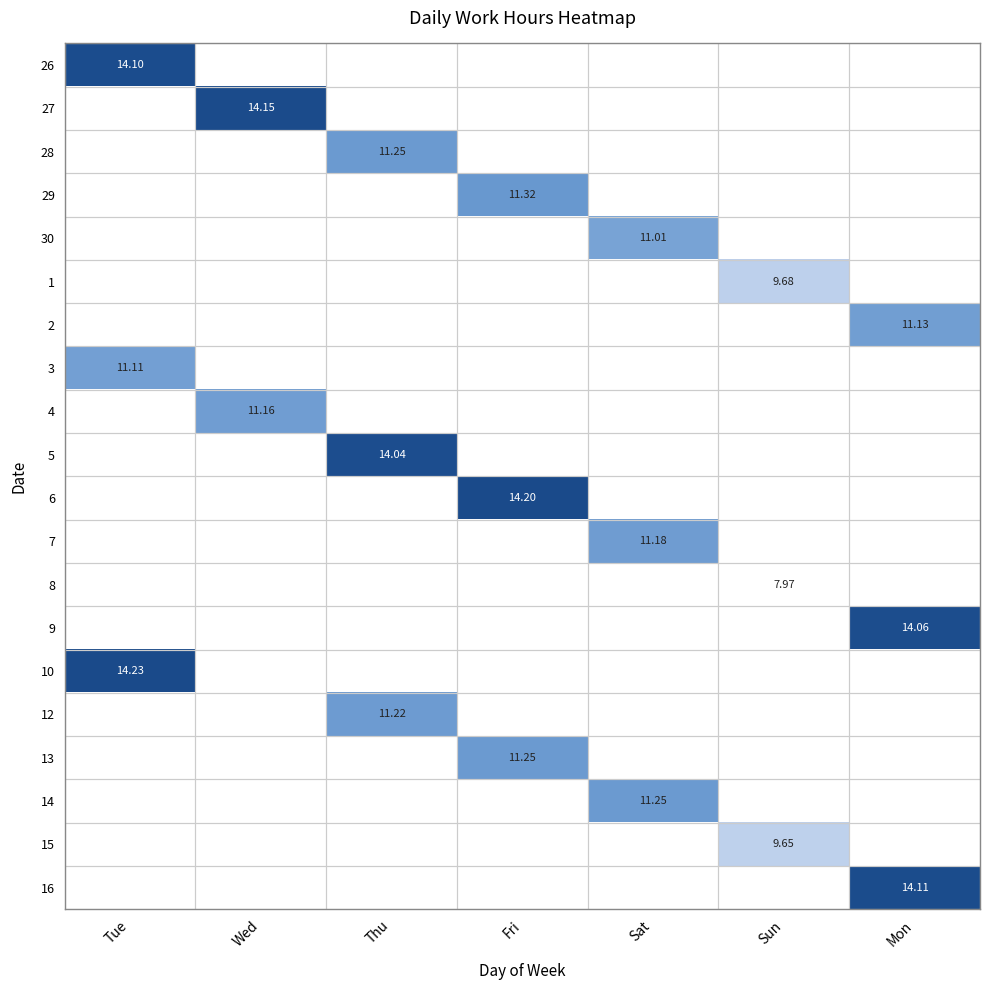

Between Fri and Wed, which is larger?

Wed